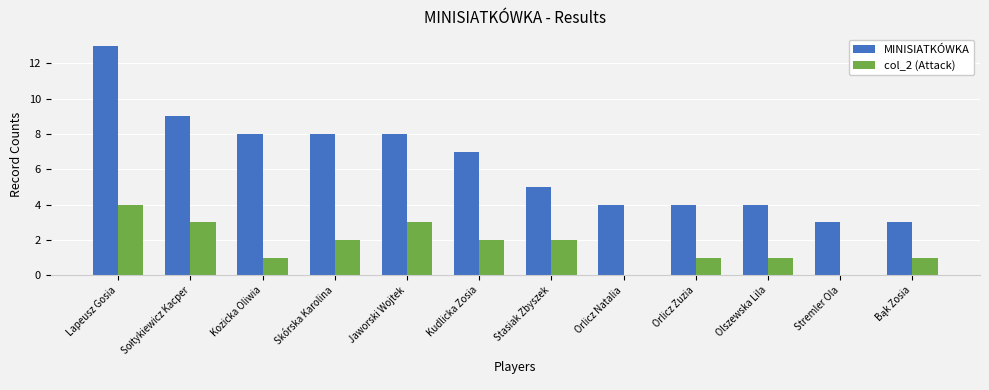

What is the sum of all MINISIATKÓWKA values?

76